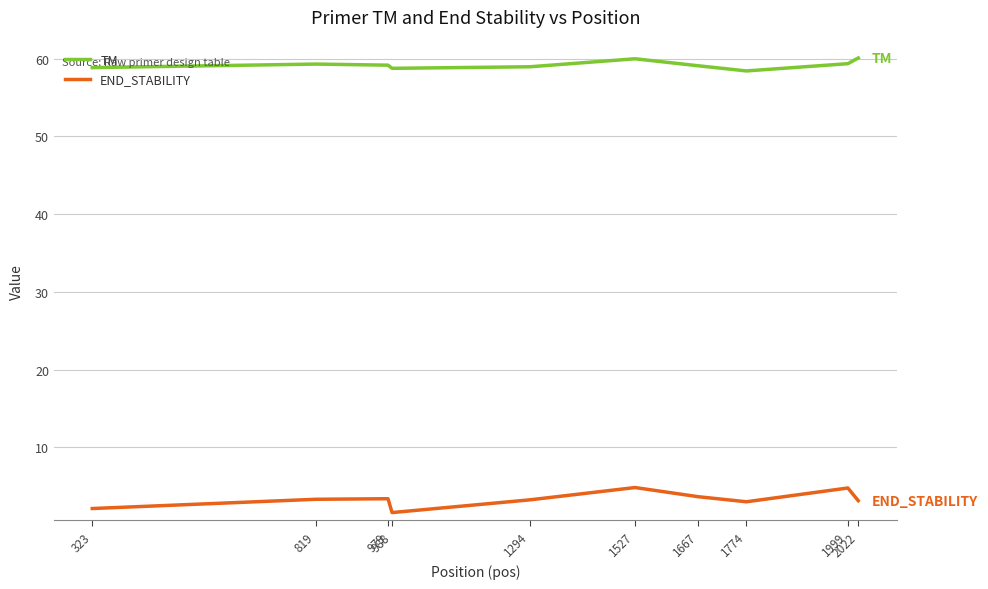

What is the difference between the maximum and minimum values in the TM series?

1.7